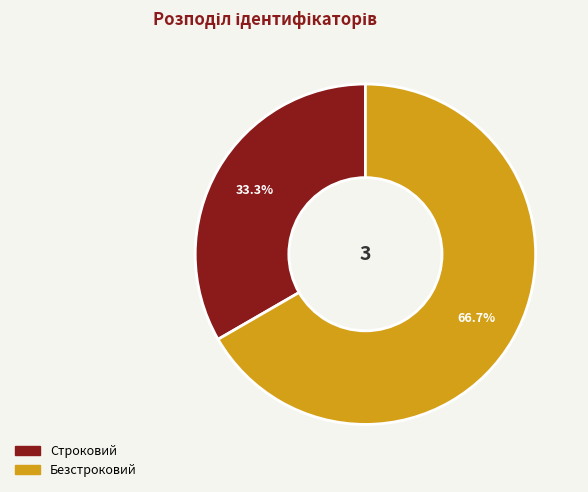

What is the largest slice in the pie chart?

Безстроковий